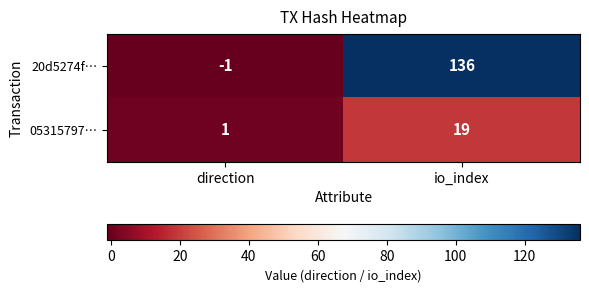

What is the maximum value shown in the chart?

136